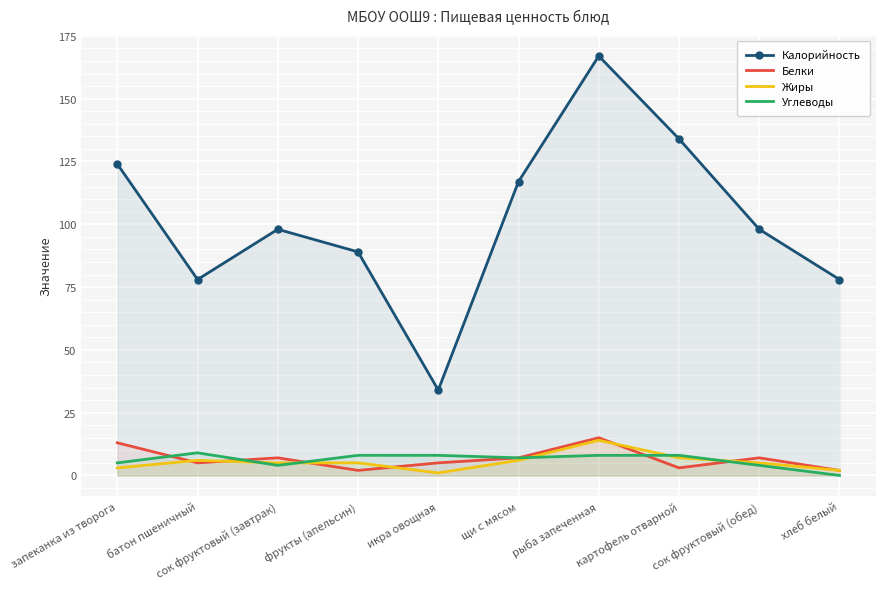

Rank the categories by Жиры value from lowest to highest.

икра овощная, хлеб белый, запеканка из творога, сок фруктовый (завтрак), фрукты (апельсин), сок фруктовый (обед), батон пшеничный, щи с мясом, картофель отварной, рыба запеченная